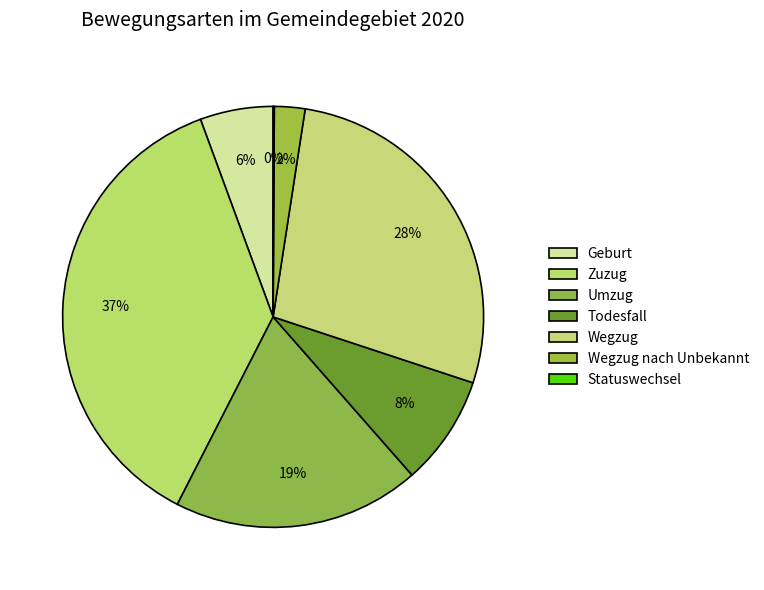

To the nearest percent, what is the average slice percentage?

14%